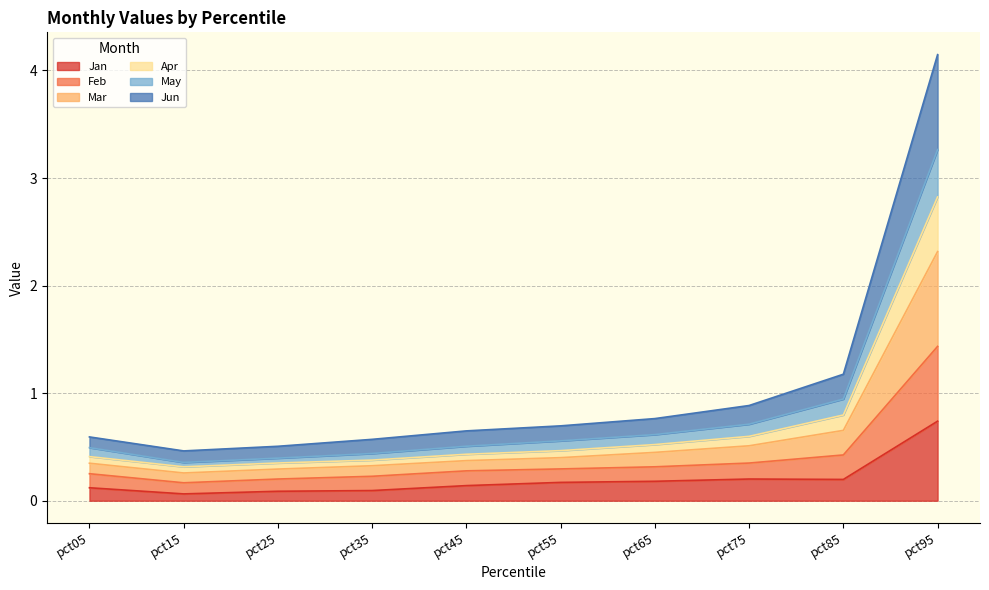

What is the maximum value for Jan?

0.7